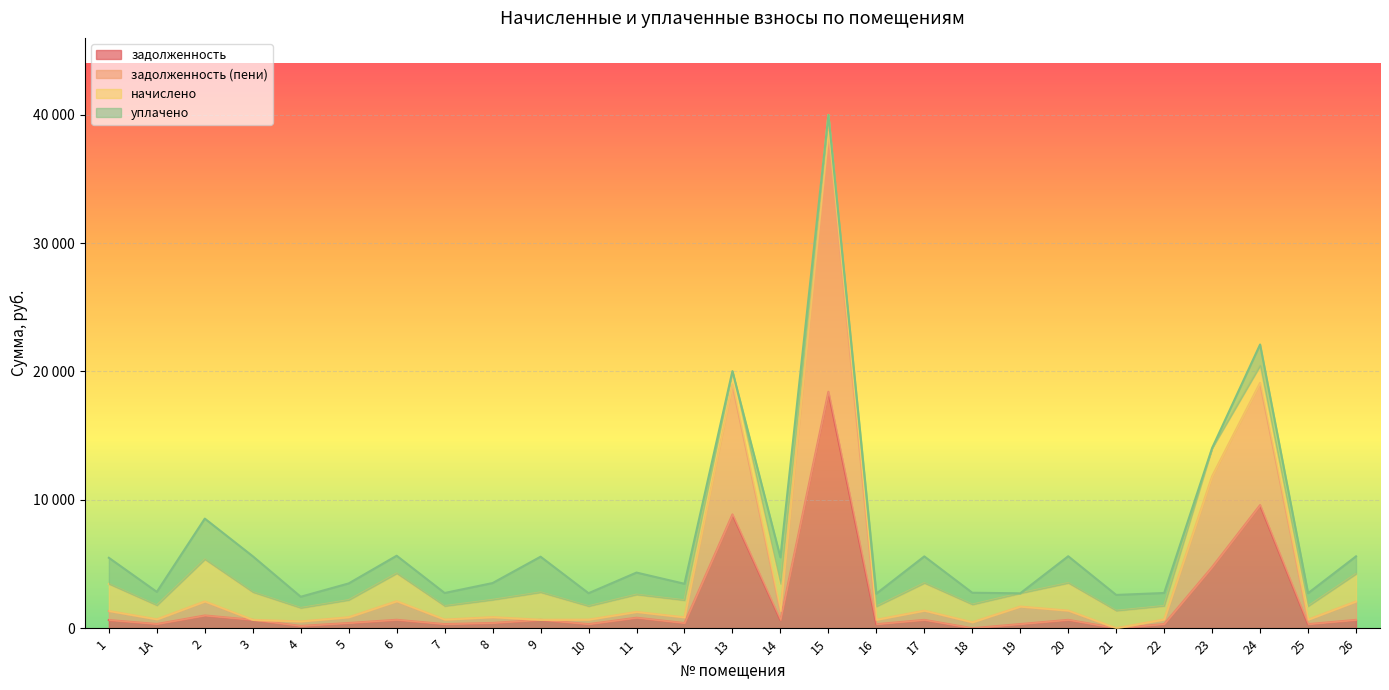

How many data points does each series have?

27